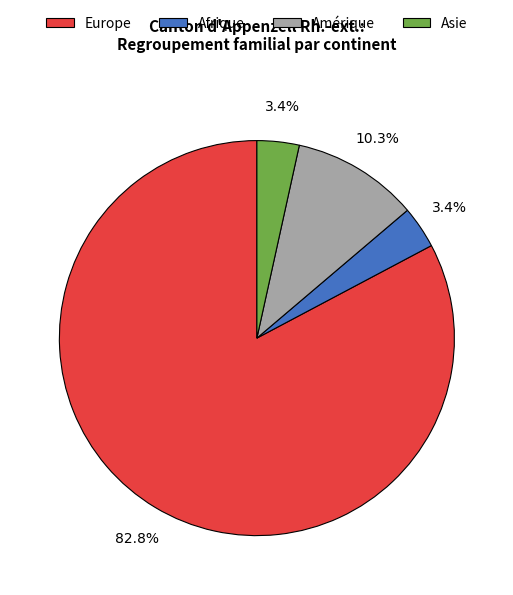

Does any single category account for the majority?

Yes